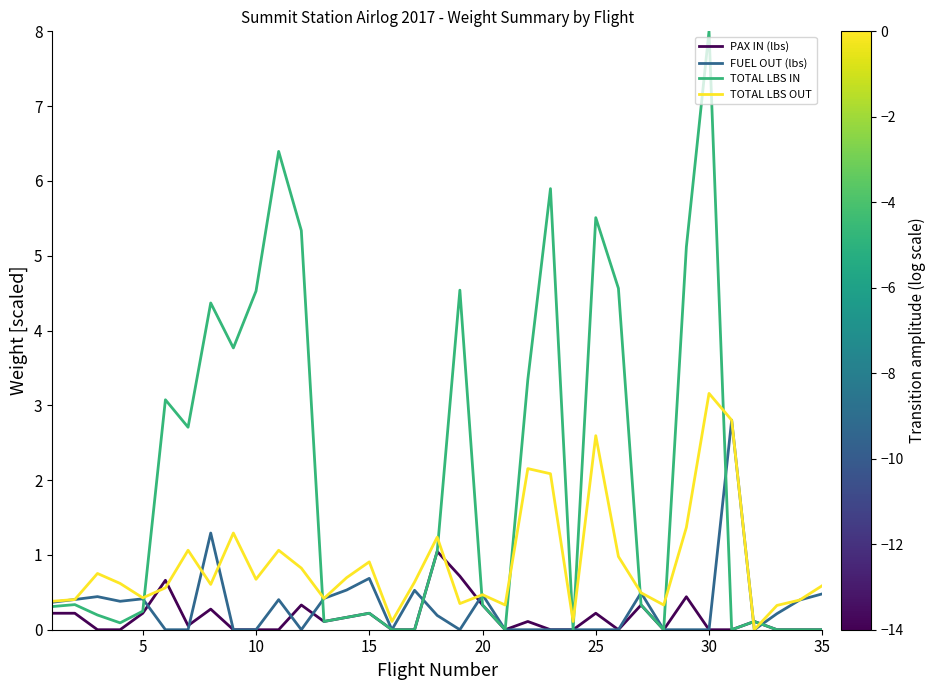

What is the maximum value shown in the chart?

8.0